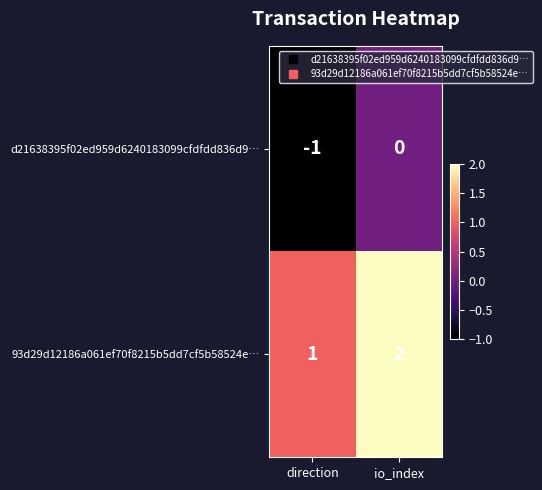

Which category has the lowest value across all series?

direction